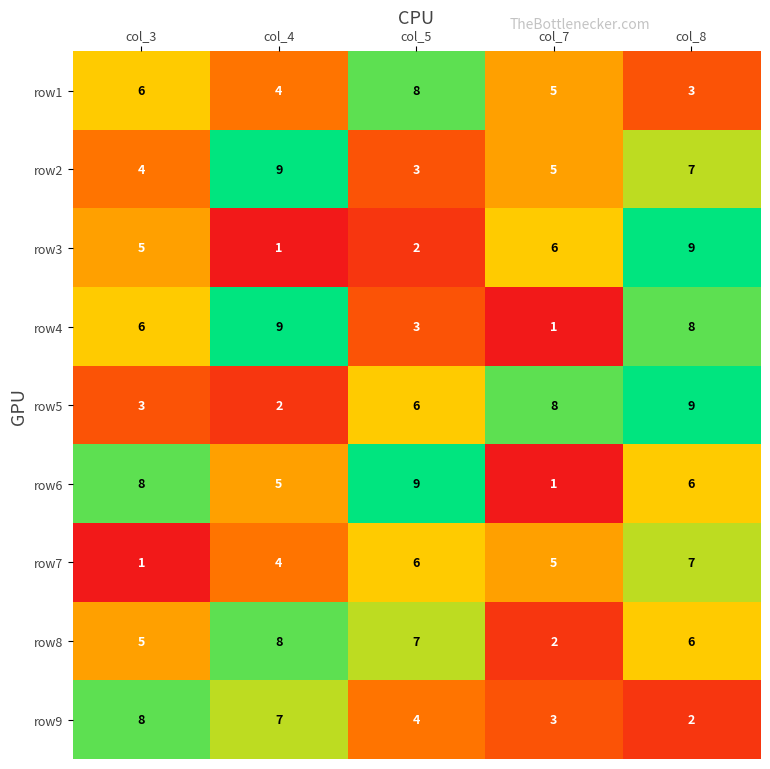

The value of row4 at col_8 is 13. True or false?

False